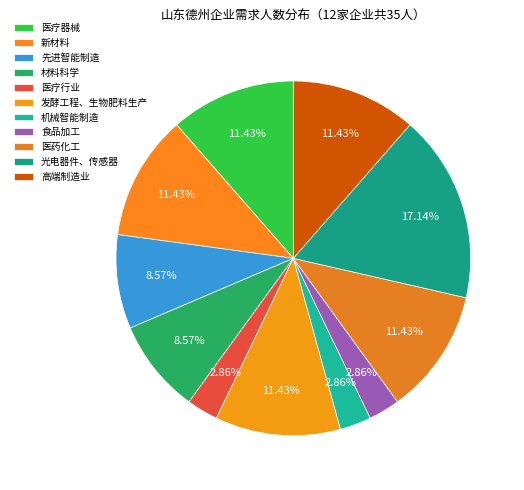

Count the number of slices in the pie.

11